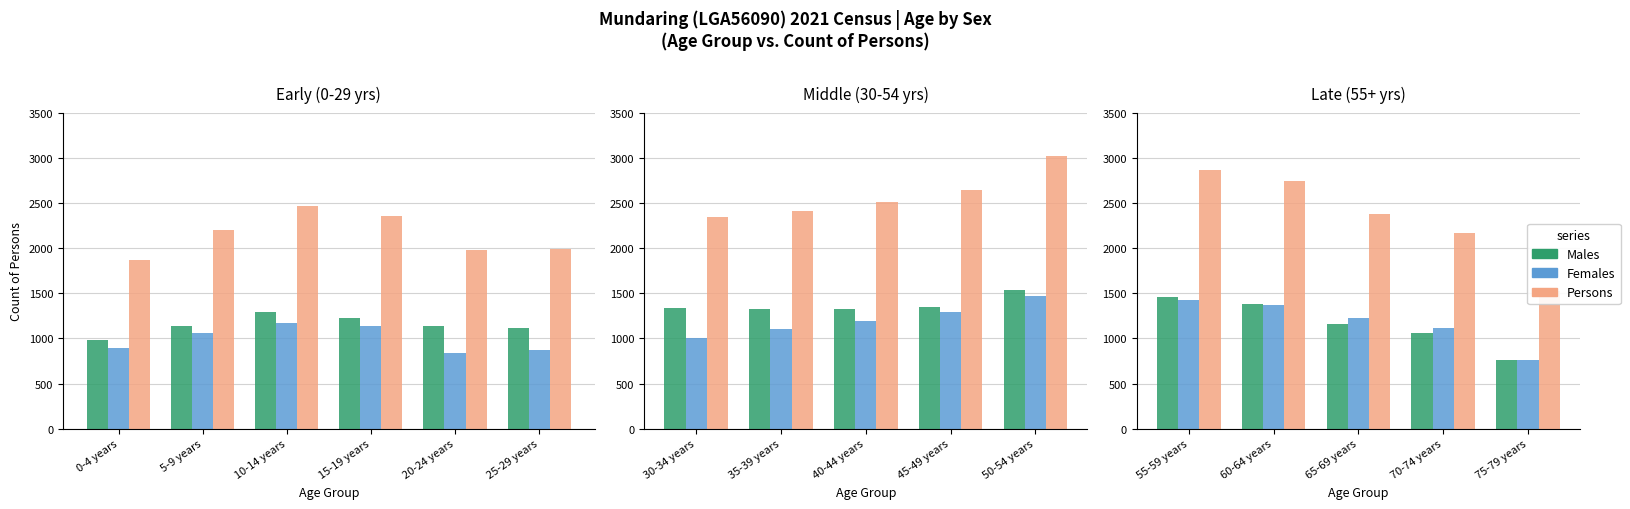

What is the smallest value displayed?

761